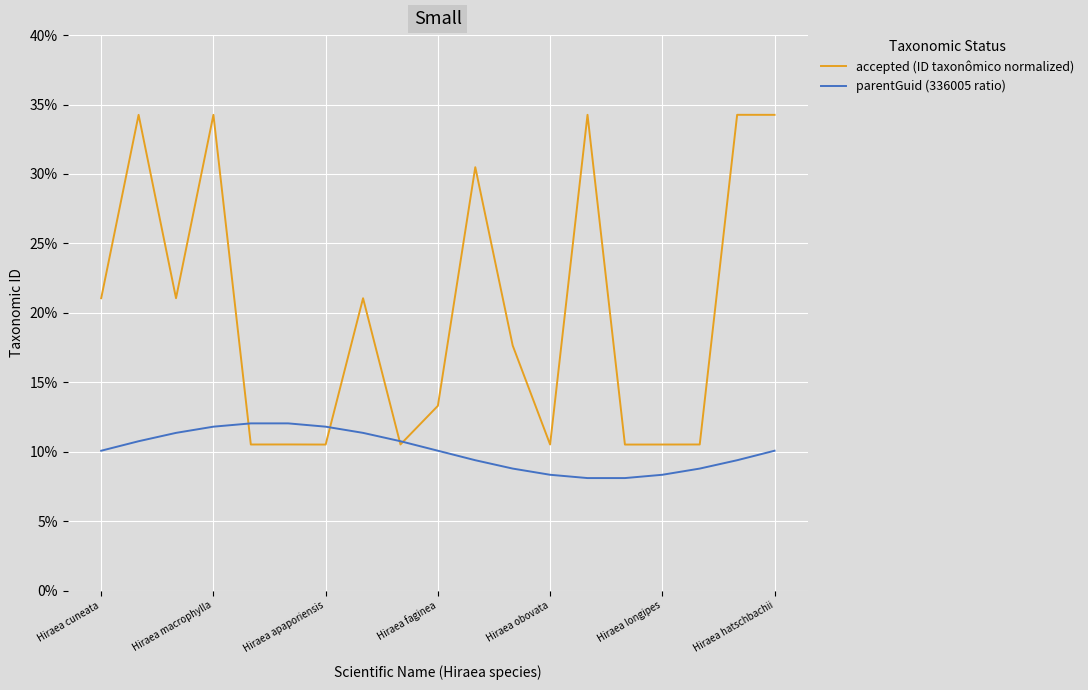

What are all the series names shown in the legend?

accepted (ID taxonômico normalized), parentGuid (336005 ratio)